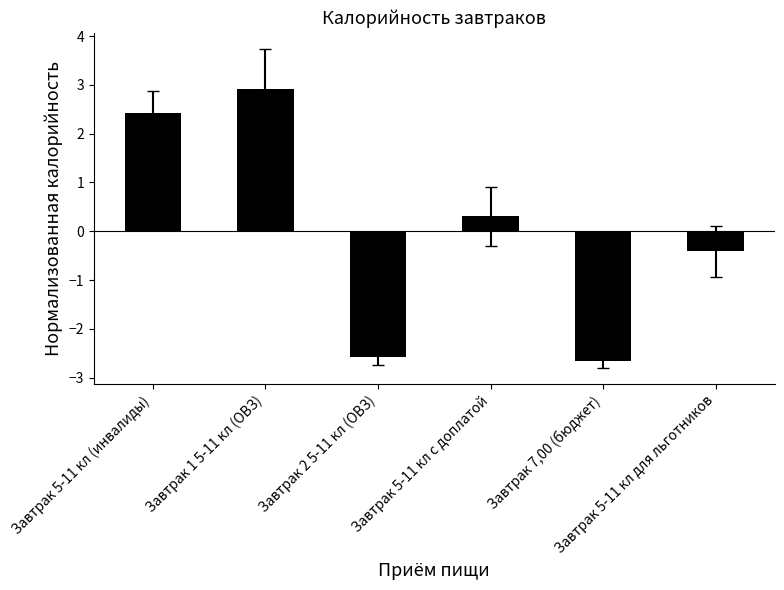

Is it true that the value at Завтрак 5-11 кл (инвалиды) is 1.5?

False